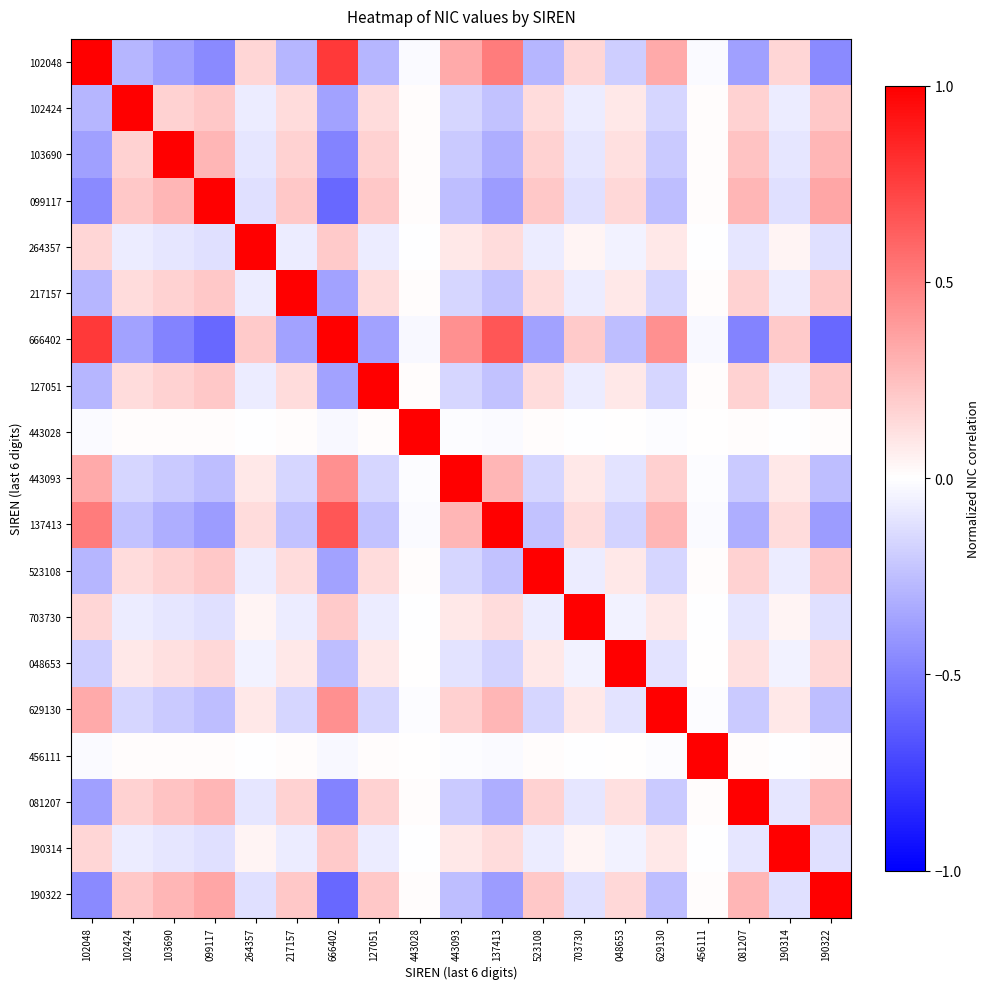

Reading left to right, extract all data points from this chart.

102048: 102048=1.0	102424=-0.3	103690=-0.4	099117=-0.5	264357=0.2	217157=-0.3	666402=0.8	127051=-0.3	443028=-0.0	443093=0.3	137413=0.5	523108=-0.3	703730=0.2	048653=-0.2	629130=0.3	456111=-0.0	081207=-0.4	190314=0.2	190322=-0.5
102424: 102048=-0.3	102424=1.0	103690=0.2	099117=0.2	264357=-0.1	217157=0.1	666402=-0.4	127051=0.1	443028=0.0	443093=-0.2	137413=-0.2	523108=0.1	703730=-0.1	048653=0.1	629130=-0.2	456111=0.0	081207=0.2	190314=-0.1	190322=0.2
103690: 102048=-0.4	102424=0.2	103690=1.0	099117=0.3	264357=-0.1	217157=0.2	666402=-0.5	127051=0.2	443028=0.0	443093=-0.2	137413=-0.3	523108=0.2	703730=-0.1	048653=0.1	629130=-0.2	456111=0.0	081207=0.2	190314=-0.1	190322=0.3
099117: 102048=-0.5	102424=0.2	103690=0.3	099117=1.0	264357=-0.1	217157=0.2	666402=-0.6	127051=0.2	443028=0.0	443093=-0.3	137413=-0.4	523108=0.2	703730=-0.1	048653=0.1	629130=-0.3	456111=0.0	081207=0.3	190314=-0.1	190322=0.4
264357: 102048=0.2	102424=-0.1	103690=-0.1	099117=-0.1	264357=1.0	217157=-0.1	666402=0.2	127051=-0.1	443028=-0.0	443093=0.1	137413=0.1	523108=-0.1	703730=0.0	048653=-0.1	629130=0.1	456111=-0.0	081207=-0.1	190314=0.0	190322=-0.1
217157: 102048=-0.3	102424=0.1	103690=0.2	099117=0.2	264357=-0.1	217157=1.0	666402=-0.4	127051=0.1	443028=0.0	443093=-0.2	137413=-0.2	523108=0.1	703730=-0.1	048653=0.1	629130=-0.2	456111=0.0	081207=0.2	190314=-0.1	190322=0.2
666402: 102048=0.8	102424=-0.4	103690=-0.5	099117=-0.6	264357=0.2	217157=-0.4	666402=1.0	127051=-0.4	443028=-0.0	443093=0.4	137413=0.7	523108=-0.4	703730=0.2	048653=-0.3	629130=0.4	456111=-0.0	081207=-0.5	190314=0.2	190322=-0.6
127051: 102048=-0.3	102424=0.1	103690=0.2	099117=0.2	264357=-0.1	217157=0.1	666402=-0.4	127051=1.0	443028=0.0	443093=-0.2	137413=-0.2	523108=0.1	703730=-0.1	048653=0.1	629130=-0.2	456111=0.0	081207=0.2	190314=-0.1	190322=0.2
443028: 102048=-0.0	102424=0.0	103690=0.0	099117=0.0	264357=-0.0	217157=0.0	666402=-0.0	127051=0.0	443028=1.0	443093=-0.0	137413=-0.0	523108=0.0	703730=-0.0	048653=0.0	629130=-0.0	456111=0.0	081207=0.0	190314=-0.0	190322=0.0
443093: 102048=0.3	102424=-0.2	103690=-0.2	099117=-0.3	264357=0.1	217157=-0.2	666402=0.4	127051=-0.2	443028=-0.0	443093=1.0	137413=0.3	523108=-0.2	703730=0.1	048653=-0.1	629130=0.2	456111=-0.0	081207=-0.2	190314=0.1	190322=-0.3
137413: 102048=0.5	102424=-0.2	103690=-0.3	099117=-0.4	264357=0.1	217157=-0.2	666402=0.7	127051=-0.2	443028=-0.0	443093=0.3	137413=1.0	523108=-0.2	703730=0.1	048653=-0.2	629130=0.3	456111=-0.0	081207=-0.3	190314=0.1	190322=-0.4
523108: 102048=-0.3	102424=0.1	103690=0.2	099117=0.2	264357=-0.1	217157=0.1	666402=-0.4	127051=0.1	443028=0.0	443093=-0.2	137413=-0.2	523108=1.0	703730=-0.1	048653=0.1	629130=-0.2	456111=0.0	081207=0.2	190314=-0.1	190322=0.2
703730: 102048=0.2	102424=-0.1	103690=-0.1	099117=-0.1	264357=0.0	217157=-0.1	666402=0.2	127051=-0.1	443028=-0.0	443093=0.1	137413=0.1	523108=-0.1	703730=1.0	048653=-0.1	629130=0.1	456111=-0.0	081207=-0.1	190314=0.0	190322=-0.1
048653: 102048=-0.2	102424=0.1	103690=0.1	099117=0.1	264357=-0.1	217157=0.1	666402=-0.3	127051=0.1	443028=0.0	443093=-0.1	137413=-0.2	523108=0.1	703730=-0.1	048653=1.0	629130=-0.1	456111=0.0	081207=0.1	190314=-0.1	190322=0.1
629130: 102048=0.3	102424=-0.2	103690=-0.2	099117=-0.3	264357=0.1	217157=-0.2	666402=0.4	127051=-0.2	443028=-0.0	443093=0.2	137413=0.3	523108=-0.2	703730=0.1	048653=-0.1	629130=1.0	456111=-0.0	081207=-0.2	190314=0.1	190322=-0.3
456111: 102048=-0.0	102424=0.0	103690=0.0	099117=0.0	264357=-0.0	217157=0.0	666402=-0.0	127051=0.0	443028=0.0	443093=-0.0	137413=-0.0	523108=0.0	703730=-0.0	048653=0.0	629130=-0.0	456111=1.0	081207=0.0	190314=-0.0	190322=0.0
081207: 102048=-0.4	102424=0.2	103690=0.2	099117=0.3	264357=-0.1	217157=0.2	666402=-0.5	127051=0.2	443028=0.0	443093=-0.2	137413=-0.3	523108=0.2	703730=-0.1	048653=0.1	629130=-0.2	456111=0.0	081207=1.0	190314=-0.1	190322=0.3
190314: 102048=0.2	102424=-0.1	103690=-0.1	099117=-0.1	264357=0.0	217157=-0.1	666402=0.2	127051=-0.1	443028=-0.0	443093=0.1	137413=0.1	523108=-0.1	703730=0.0	048653=-0.1	629130=0.1	456111=-0.0	081207=-0.1	190314=1.0	190322=-0.1
190322: 102048=-0.5	102424=0.2	103690=0.3	099117=0.4	264357=-0.1	217157=0.2	666402=-0.6	127051=0.2	443028=0.0	443093=-0.3	137413=-0.4	523108=0.2	703730=-0.1	048653=0.1	629130=-0.3	456111=0.0	081207=0.3	190314=-0.1	190322=1.0